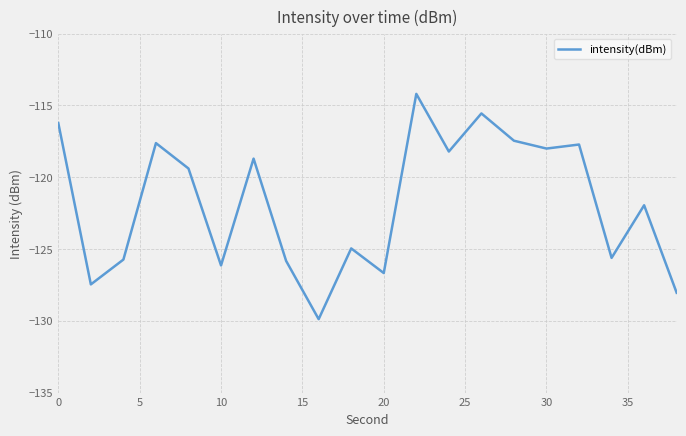

What is the difference between the maximum and minimum values?

15.7